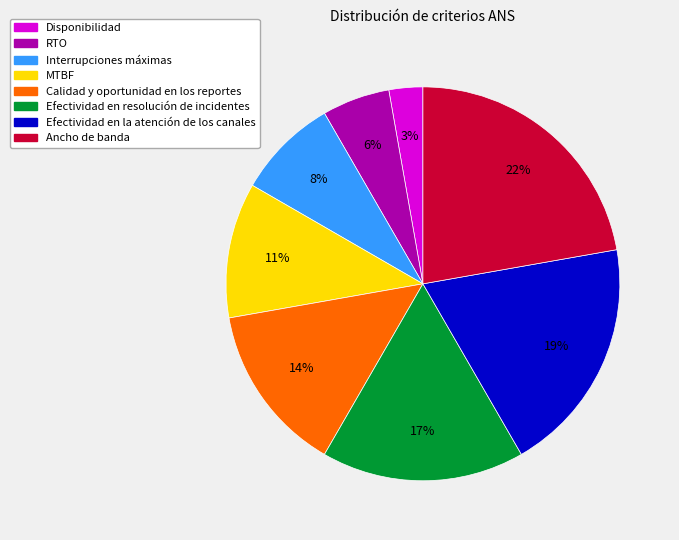

Is the sum of MTBF and Disponibilidad greater than half?

No